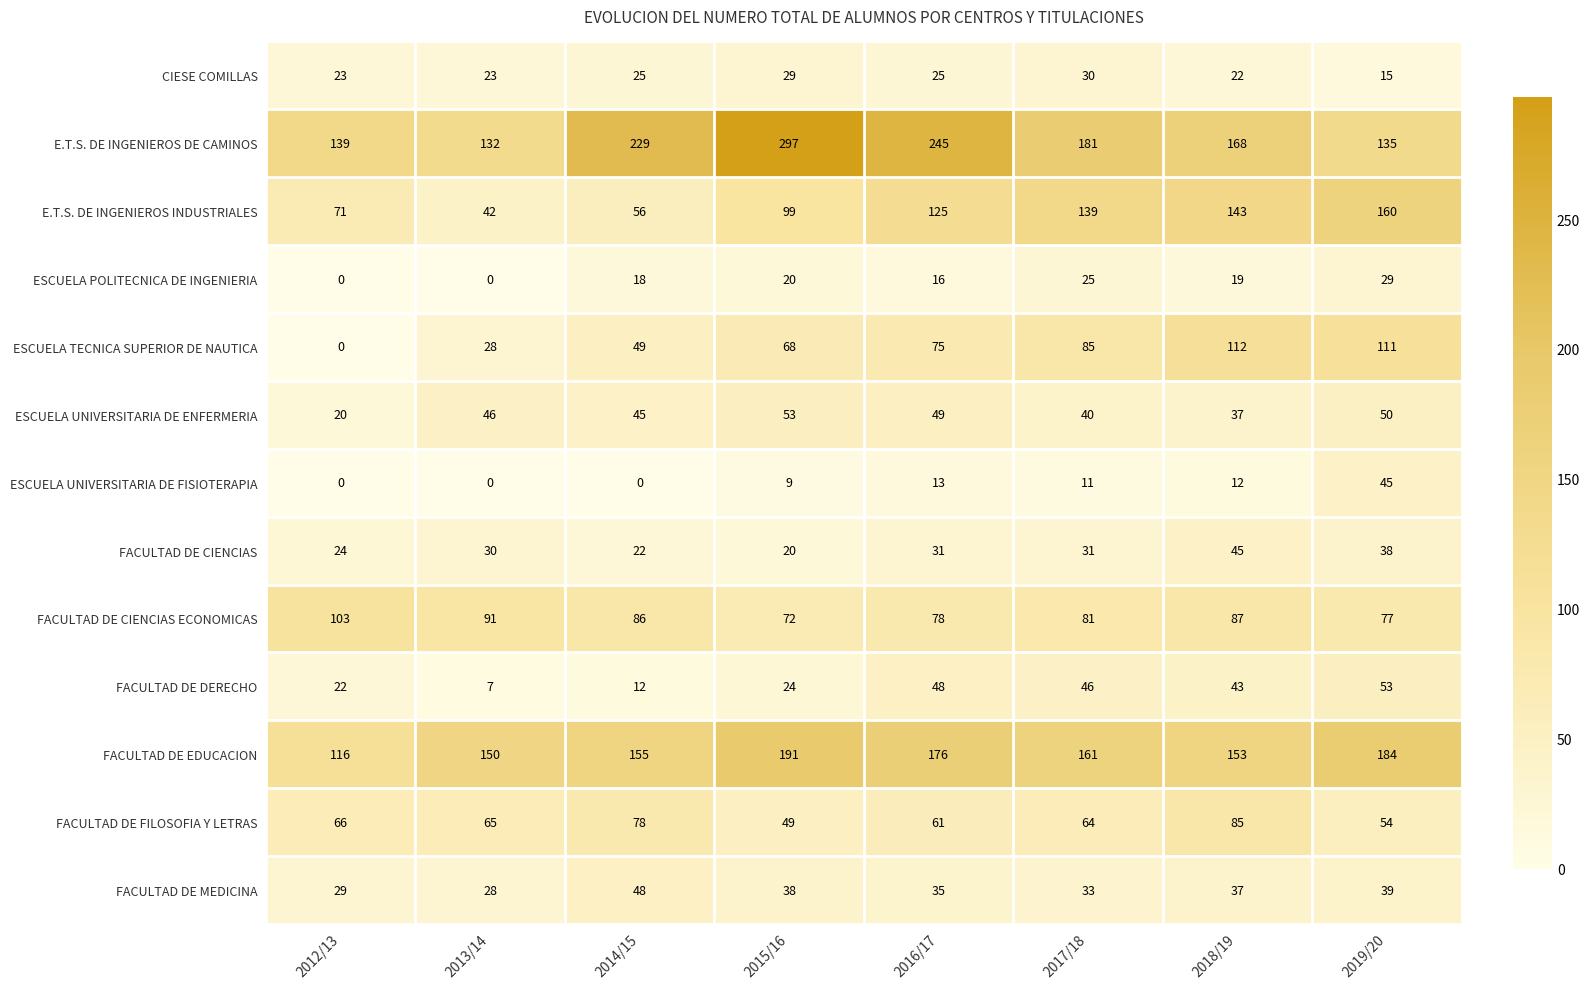

What is the total value across all series at 2015/16?

969